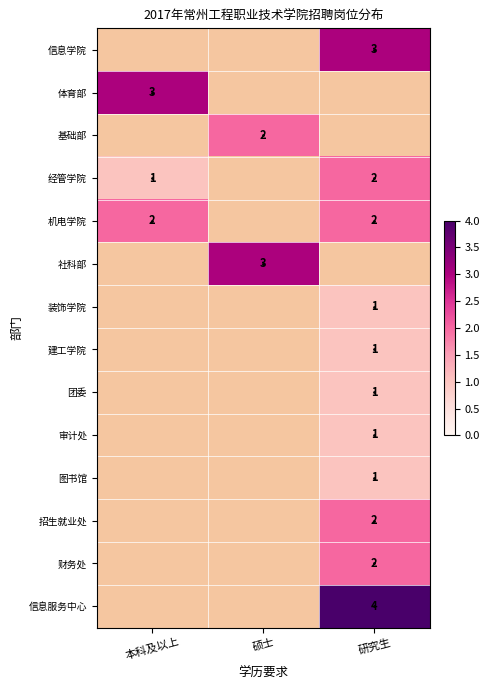

The 经管学院 series shows 2 at 研究生. True or false?

True